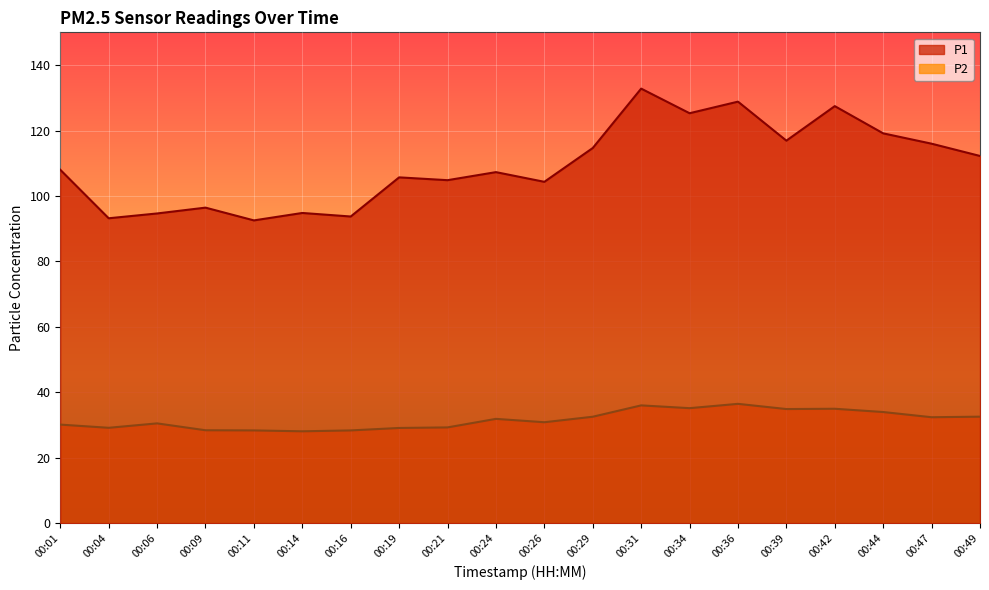

What is the approximate value of P2 at 00:11?

28.4